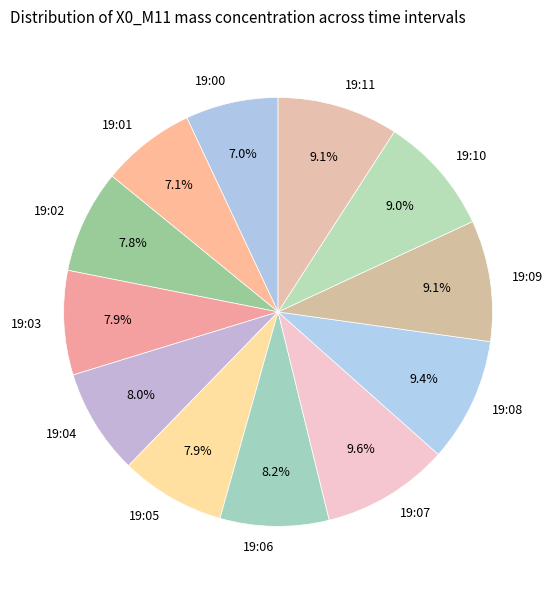

What percentage is the 19:08 slice, to the nearest percent?

9%